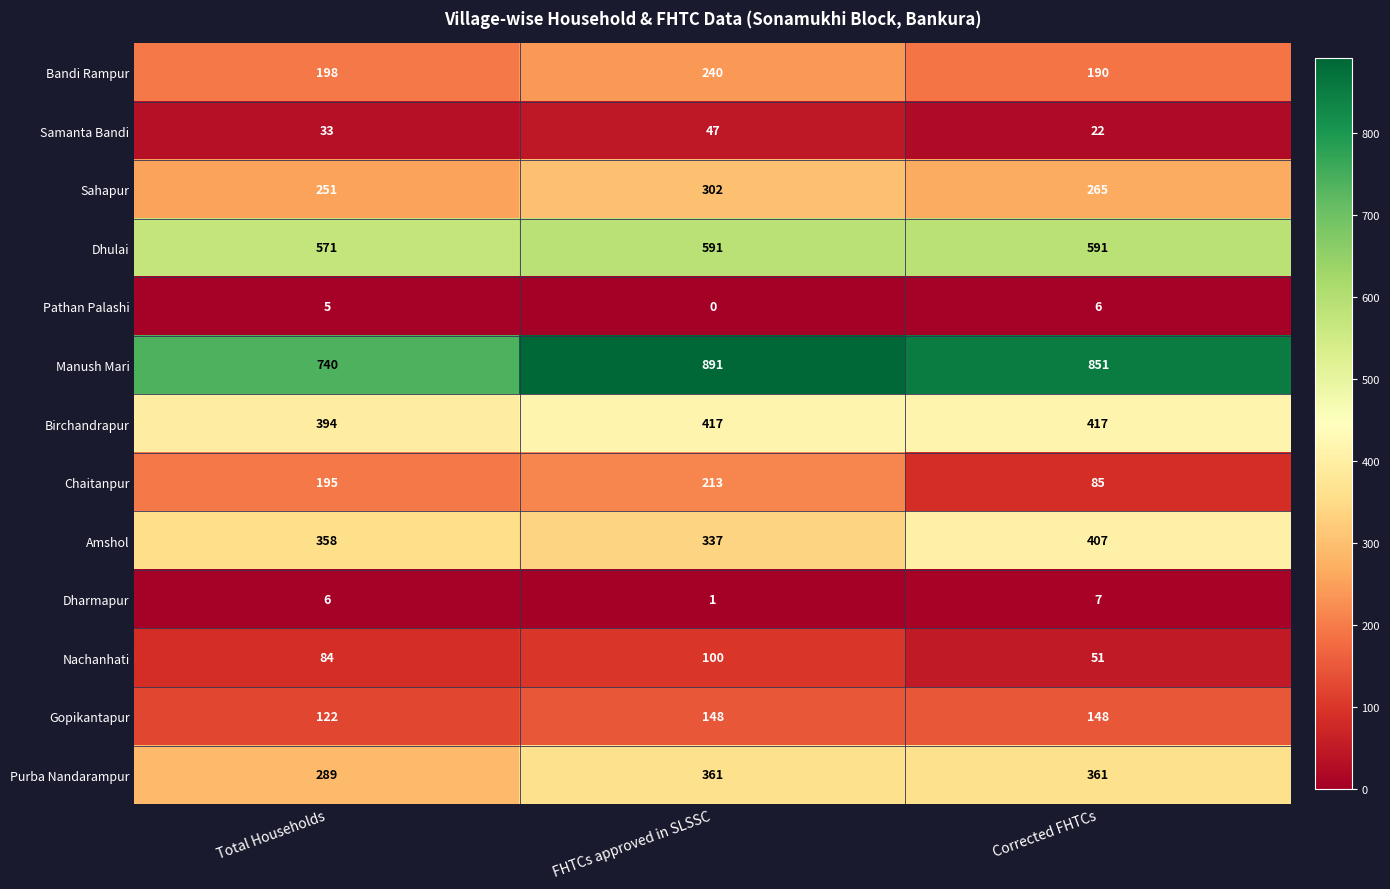

How many data points in Amshol are less than 358?

1